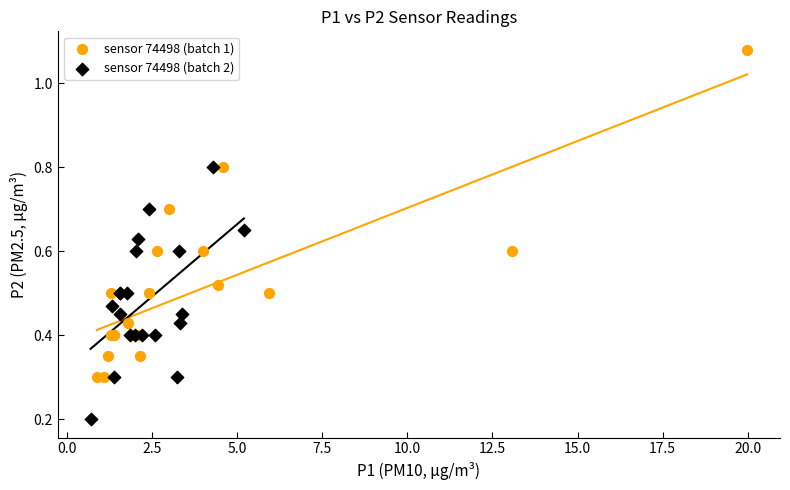

Which series has the largest Y range (max minus min)?

sensor 74498 (batch 1)